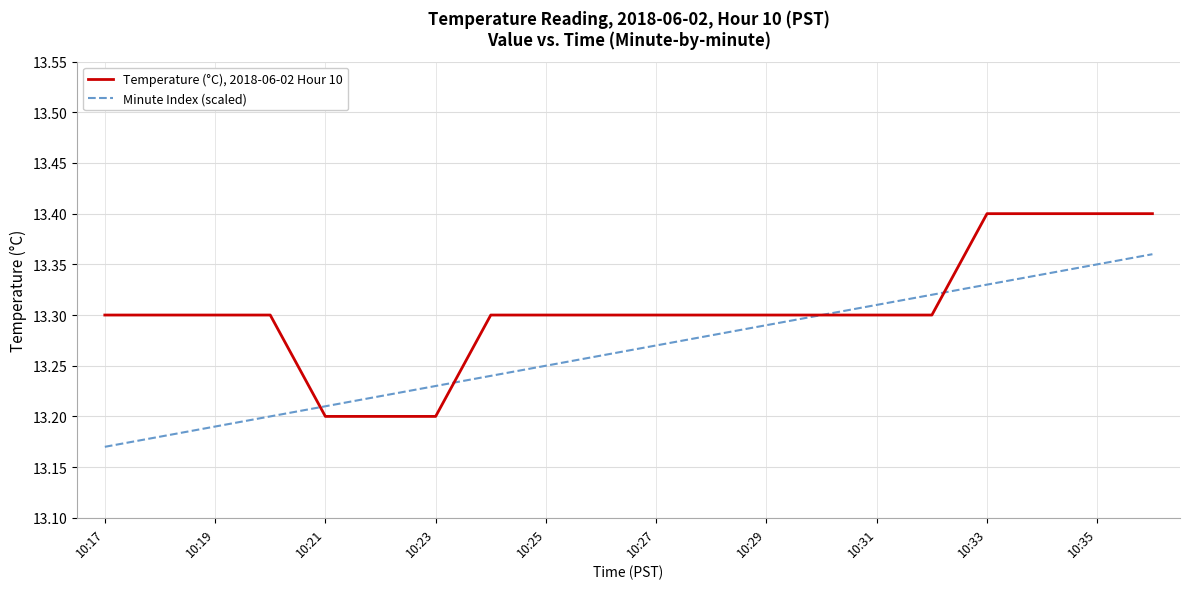

Which series has the largest total across all categories?

Temperature (°C), 2018-06-02 Hour 10